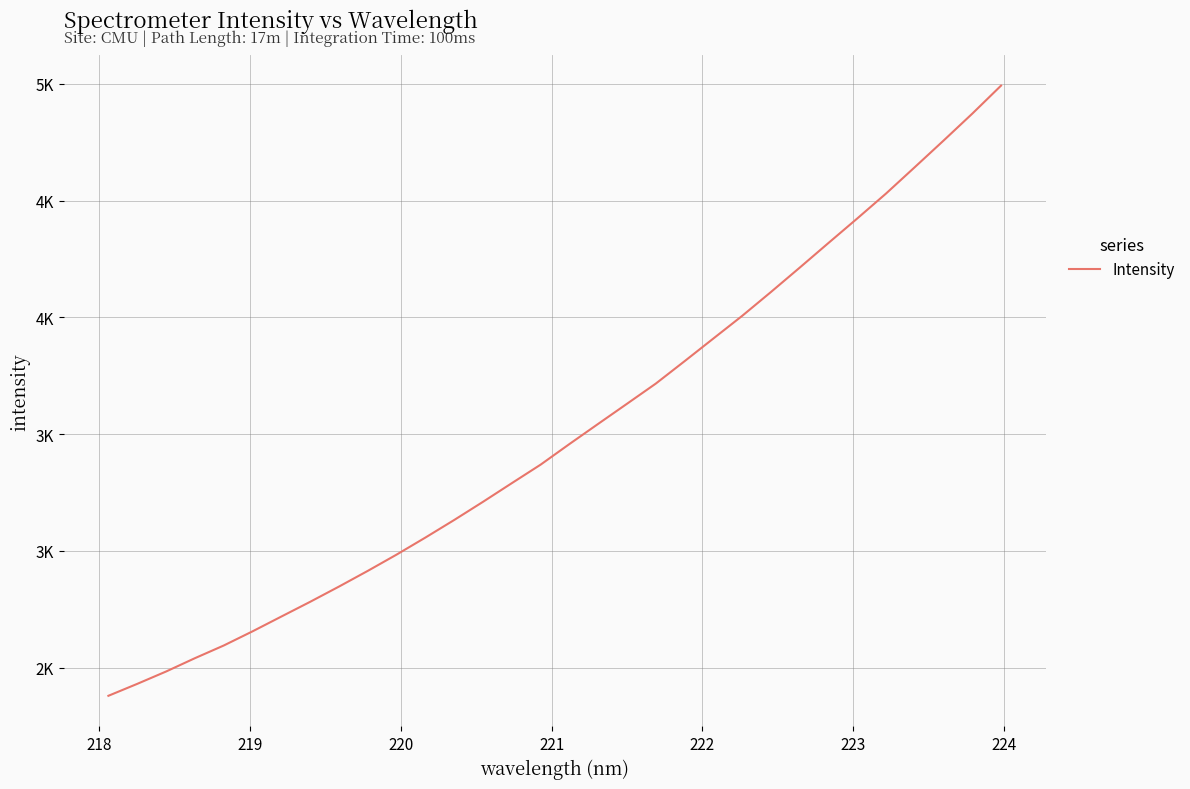

True or false: there are more than 1 points higher than both neighbors.

False